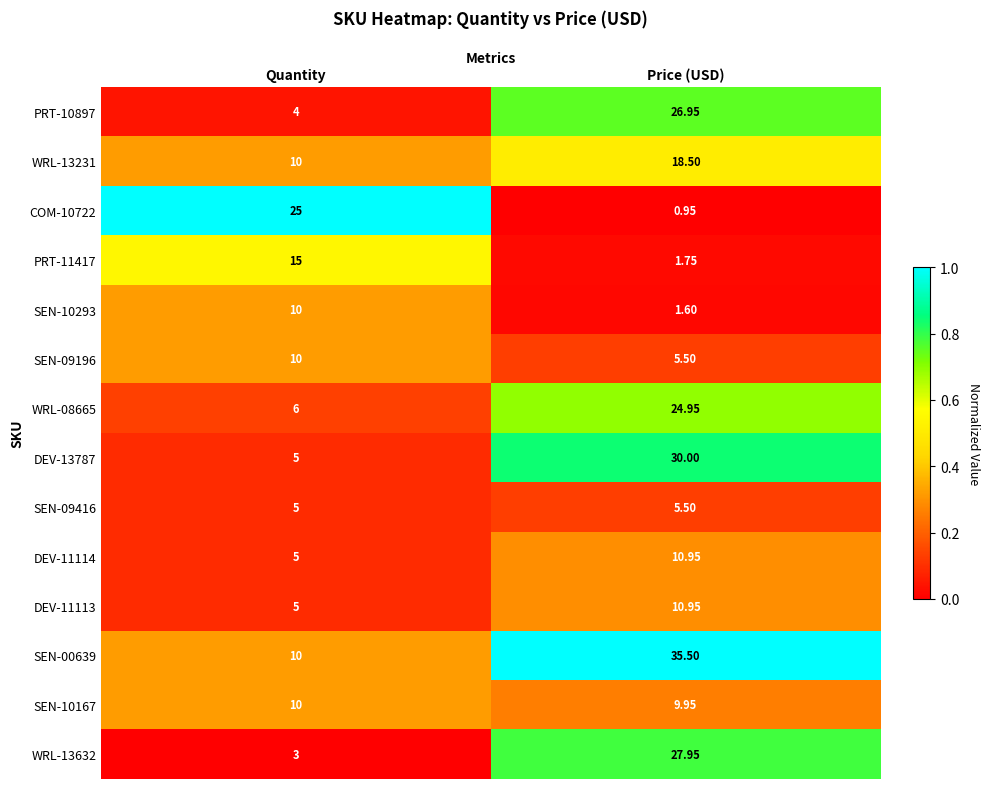

Is the value of SEN-09196 at Quantity greater than the value of WRL-13632 at Quantity?

Yes